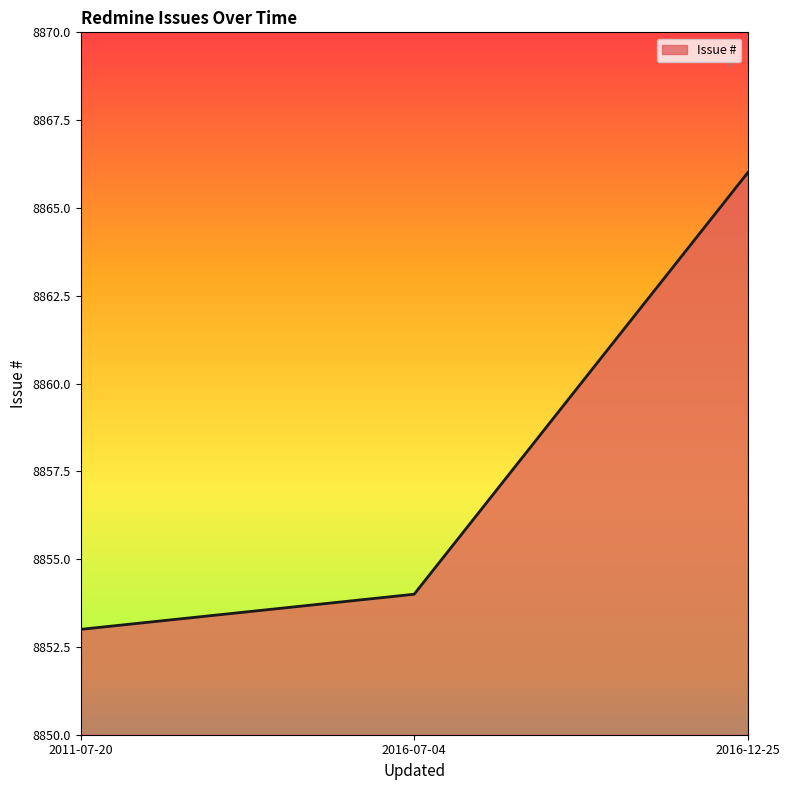

The chart shows a value of 8854 at 2016-07-04. True or false?

True